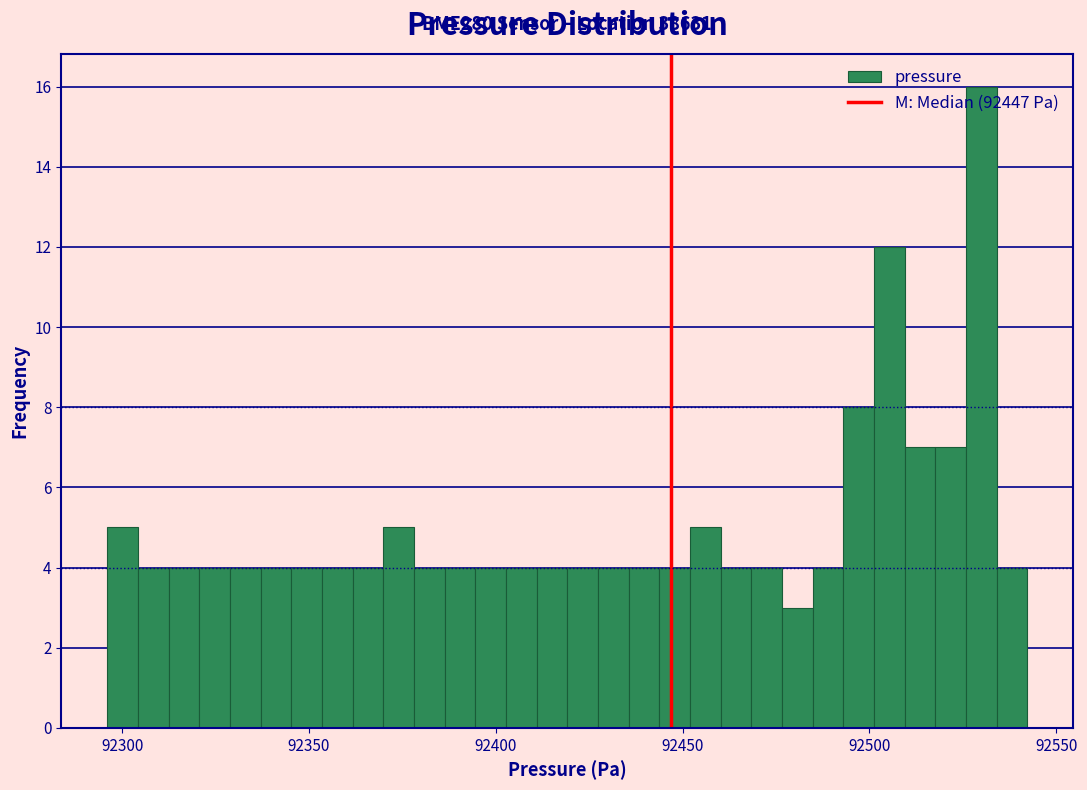

Read against the x-axis, roughly where is the centre of the tallest bar?

92530